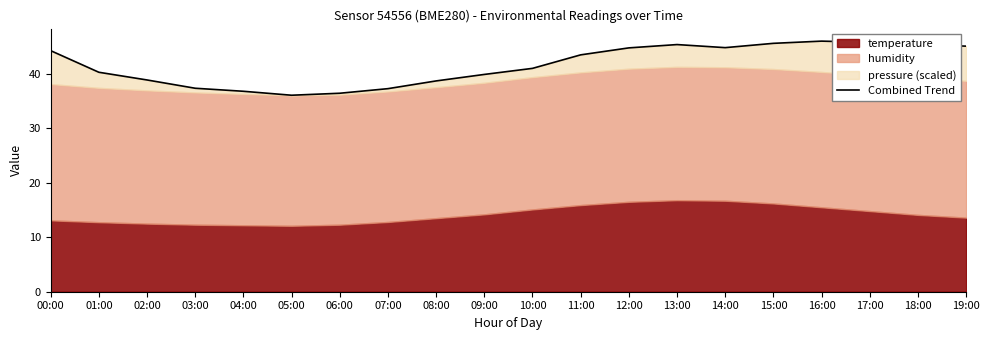

What is the label of the 13th point from the left?

12:00